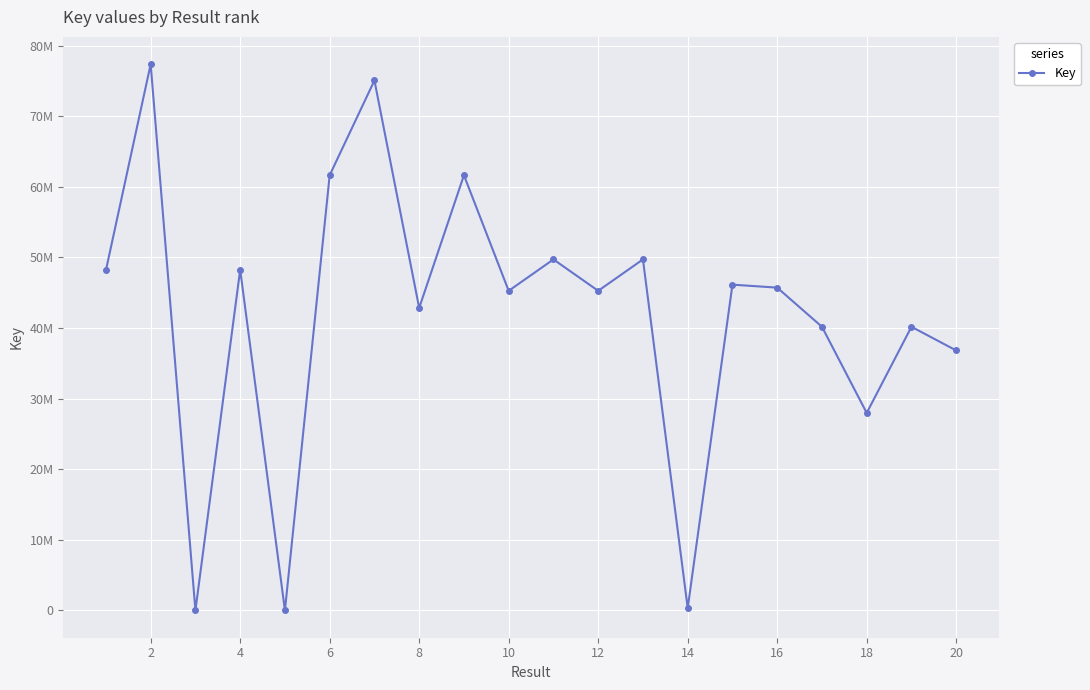

What is the sum of all values?

842423540